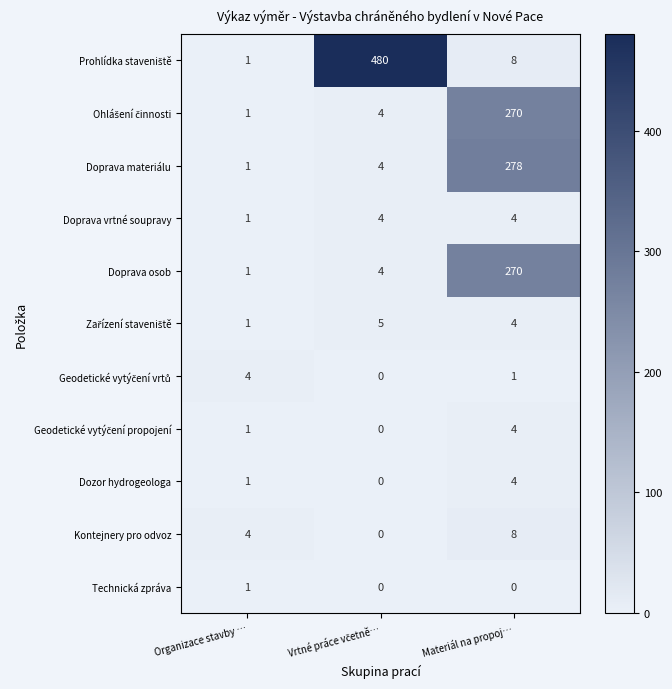

What is the spread (max minus min) of values at Materiál na propoj…?

278